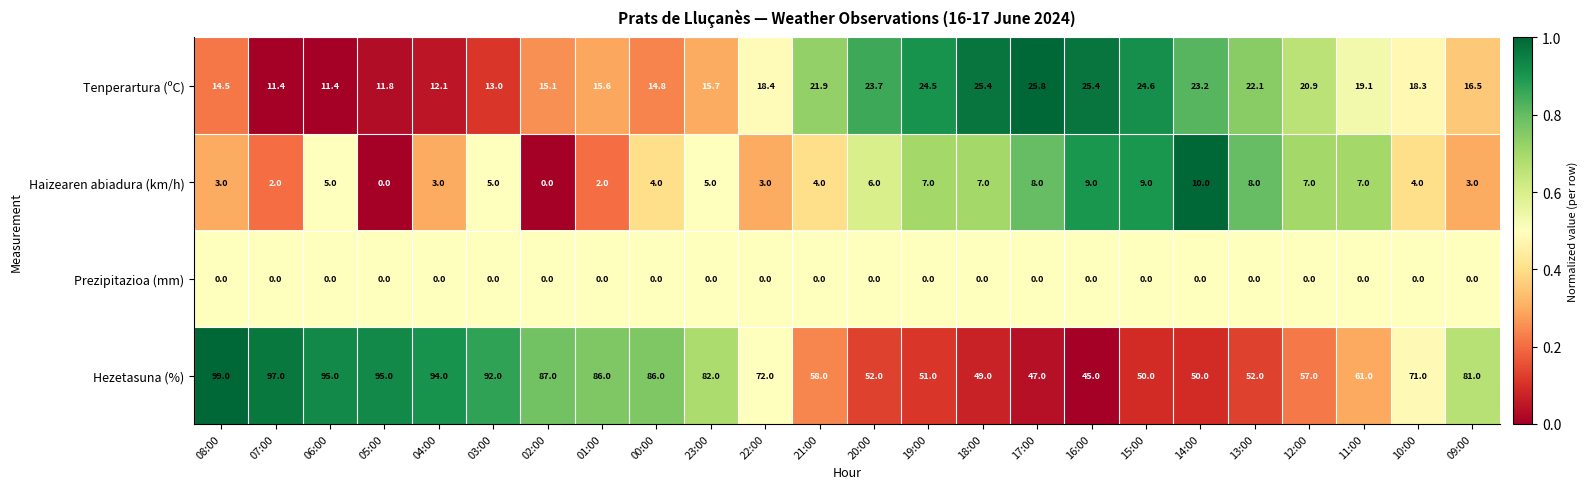

What is the difference between the maximum and second lowest values in the Tenperartura (ºC) series?

14.4